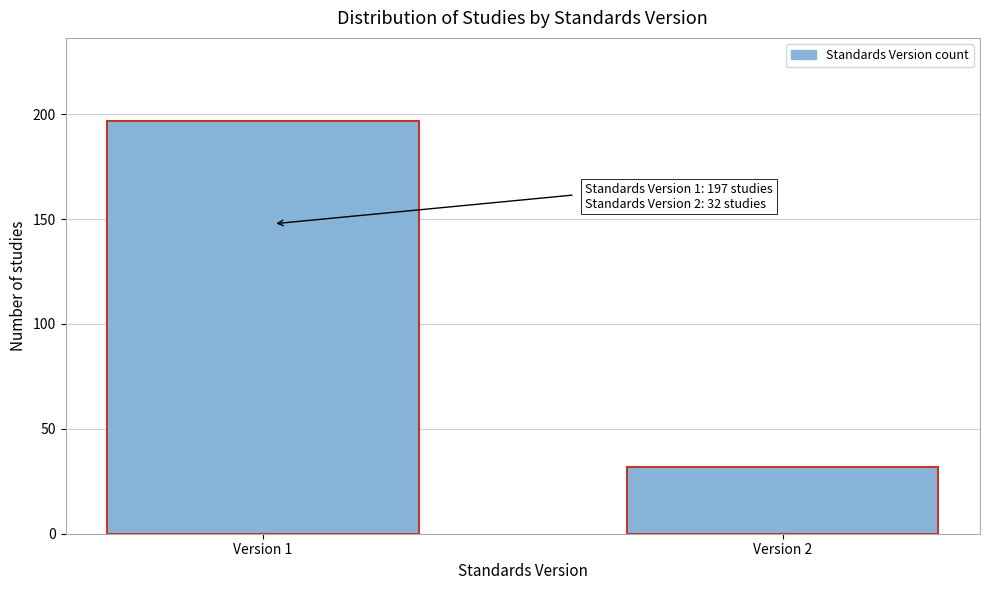

Reading right to left, what are all the values shown in this chart?

Version 2=32	Version 1=197